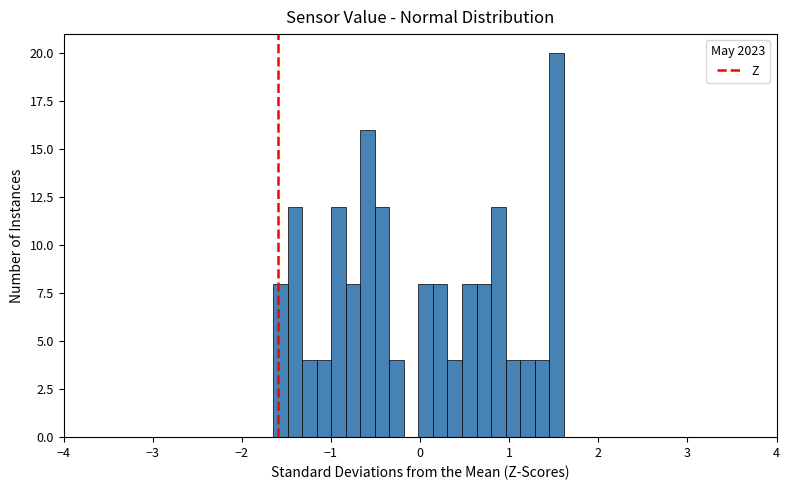

Around what value on the x-axis is the tallest bar? Give the approximate position of its centre, as read against the axis.

1.5